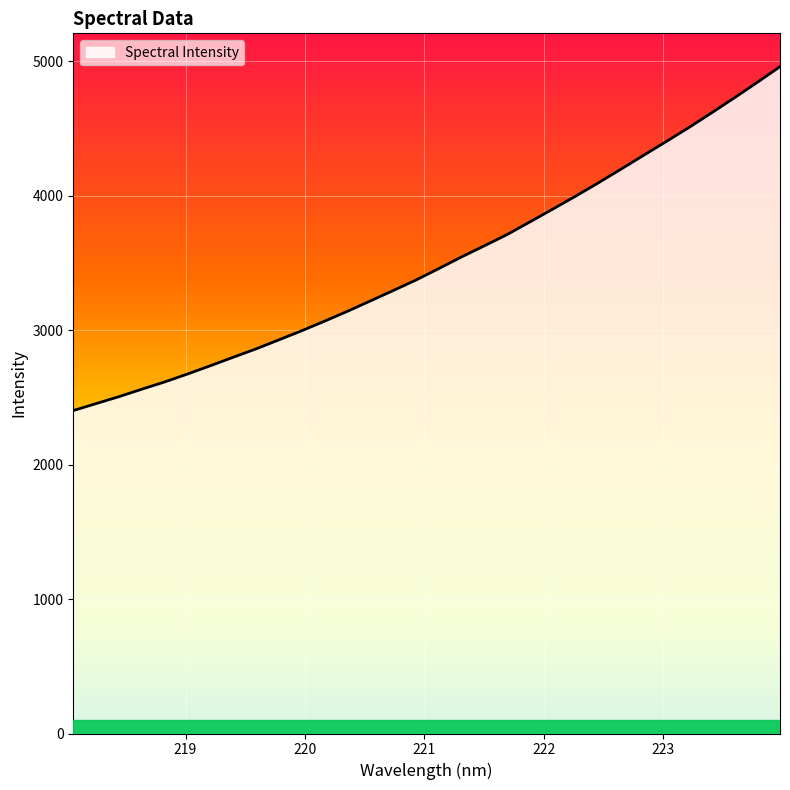

True or false: there are more than 1 points higher than both neighbors.

False